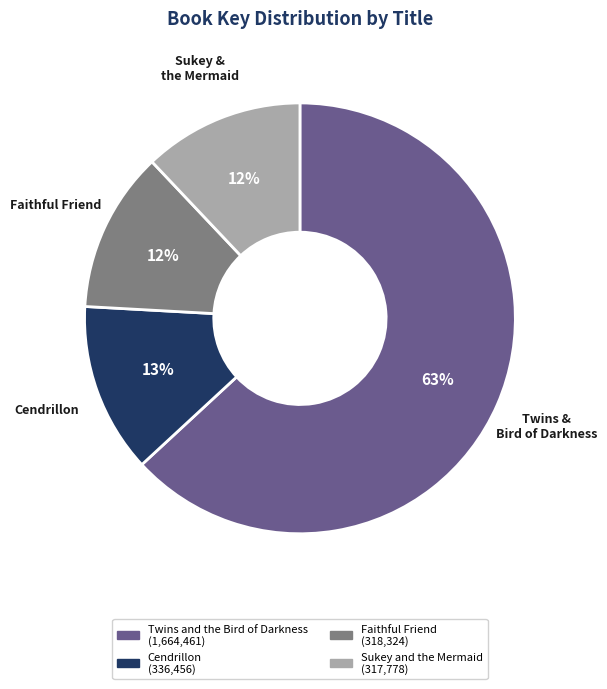

Count the number of slices in the pie.

4